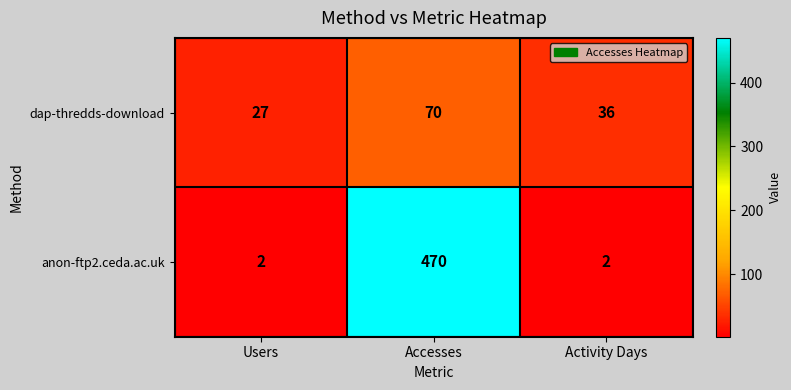

At which label does dap-thredds-download reach its minimum?

Users